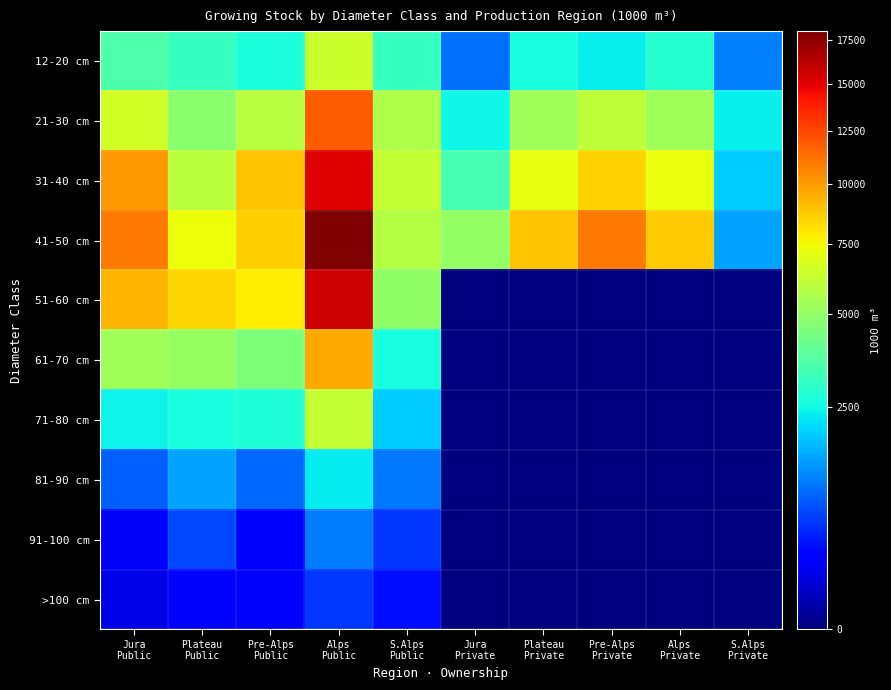

Rank the series at Pre-Alps Public from lowest to highest value.

91-100 cm, >100 cm, 81-90 cm, 12-20 cm, 71-80 cm, 61-70 cm, 21-30 cm, 51-60 cm, 41-50 cm, 31-40 cm